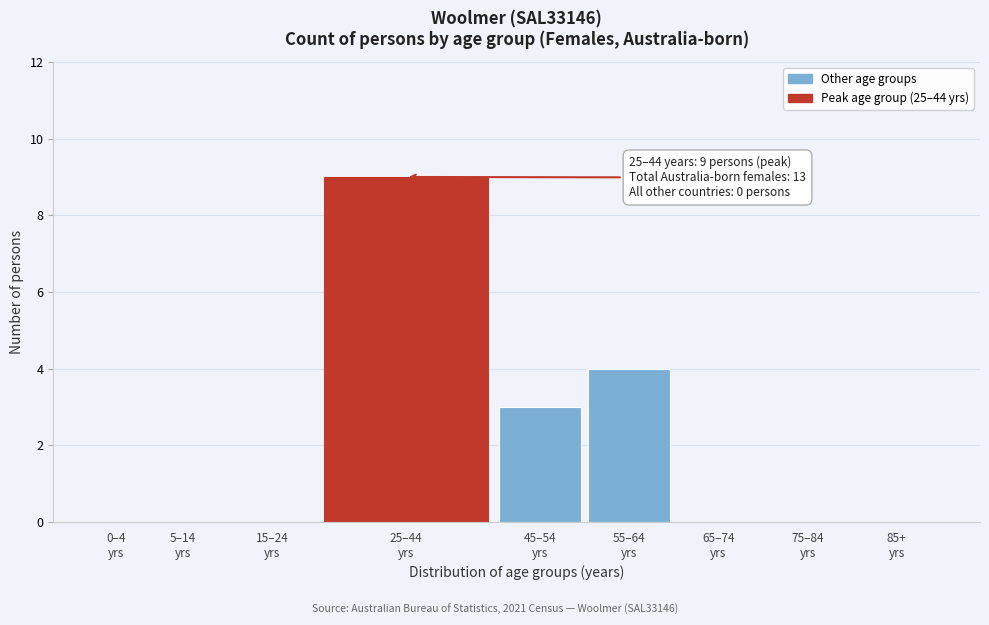

What is the sum of all values?

16